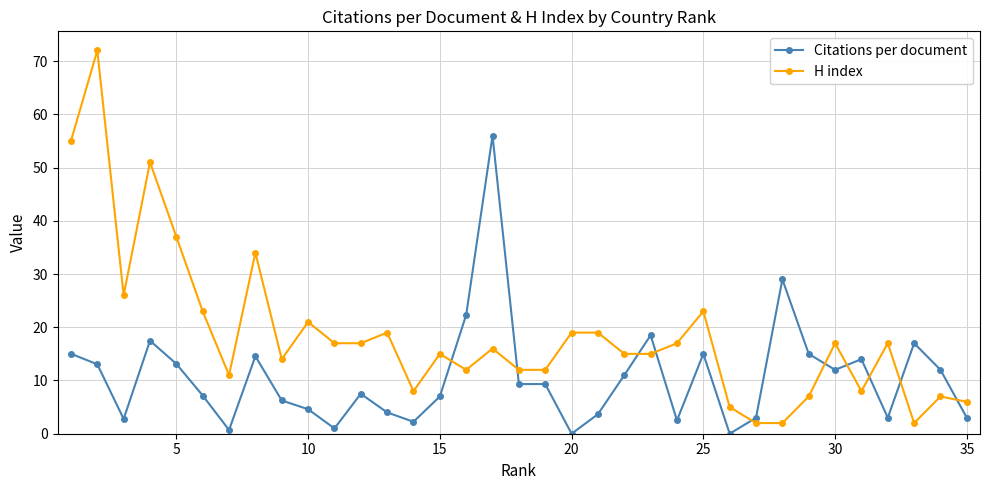

How many lines are shown in the chart?

2